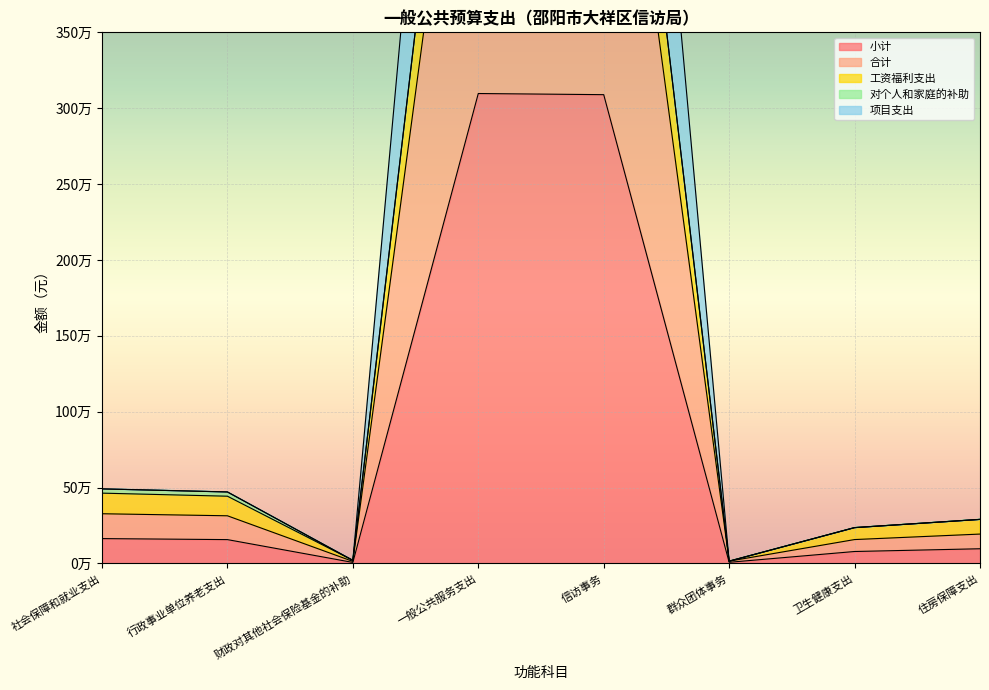

Where does the 项目支出 series first go above 471084?

社会保障和就业支出